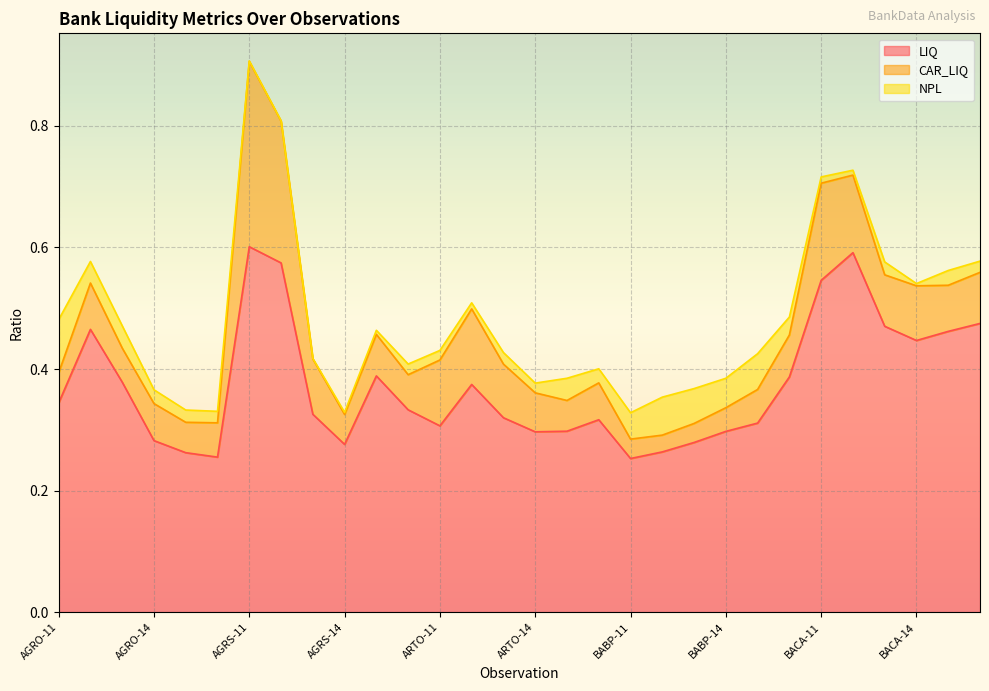

Is the value of LIQ at AGRO-14 greater than the value of CAR_LIQ at AGRO-12?

Yes